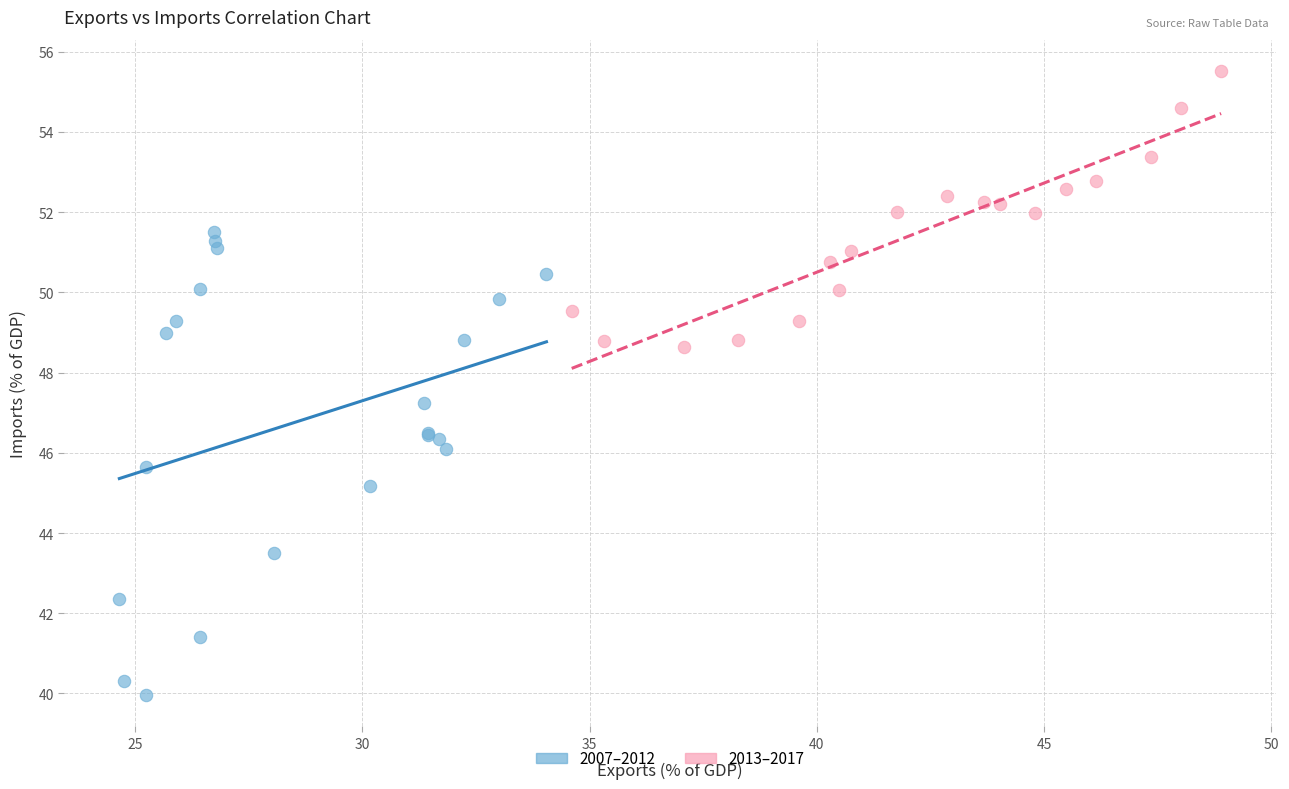

What are all the series names shown in the legend?

2007–2012, 2013–2017